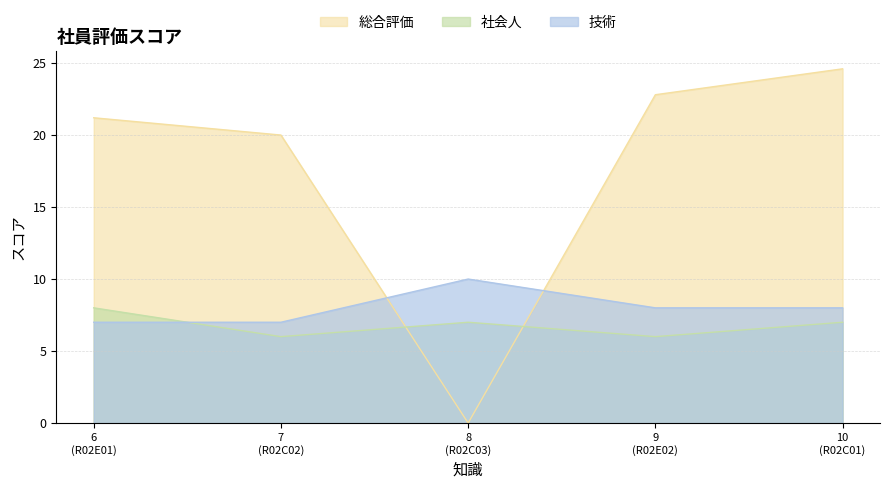

How many values in 総合評価 are above zero?

4